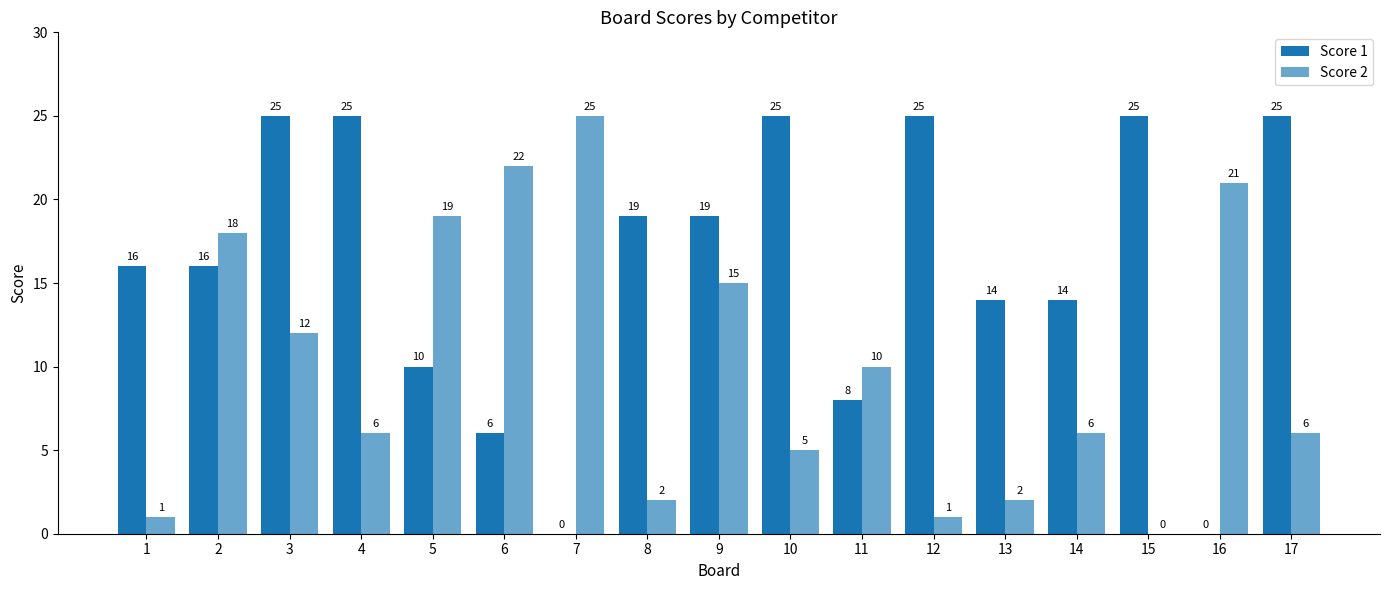

How many series are shown in this chart?

2